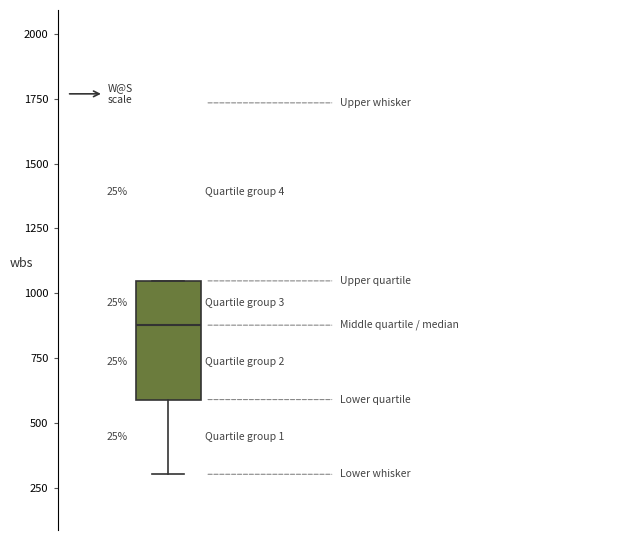

Transcribe this box plot: give where the median line is, the range the box spans, and where the two whiskers end, as read against the y-axis. The values are not printed on the chart, so give them approximately, as read against the axis.

median 900, box 600 to 1050, whiskers 300 to 1050